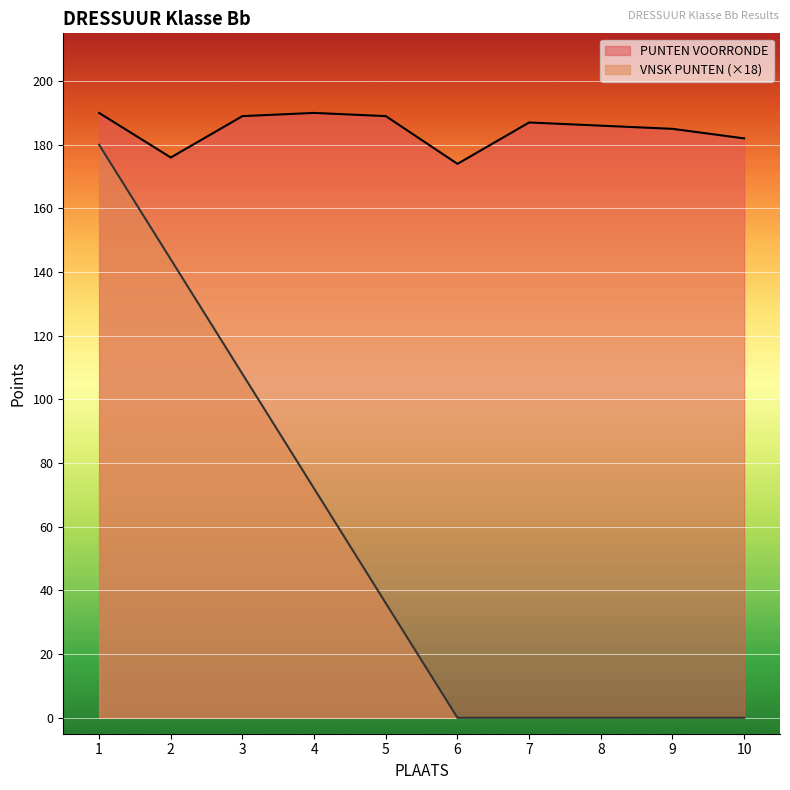

What is the maximum value shown in the chart?

190